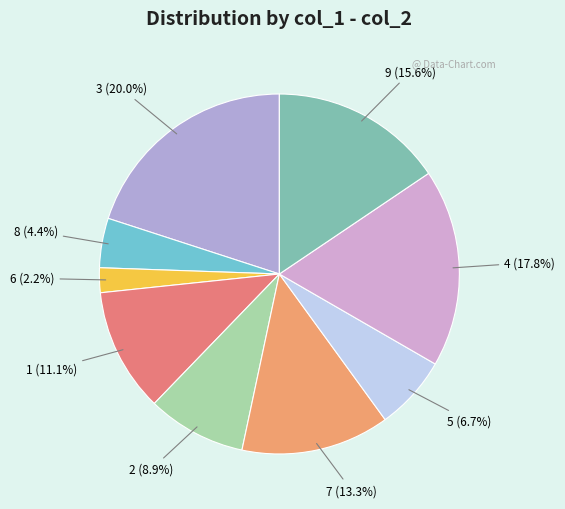

Is there a majority slice in this chart?

No